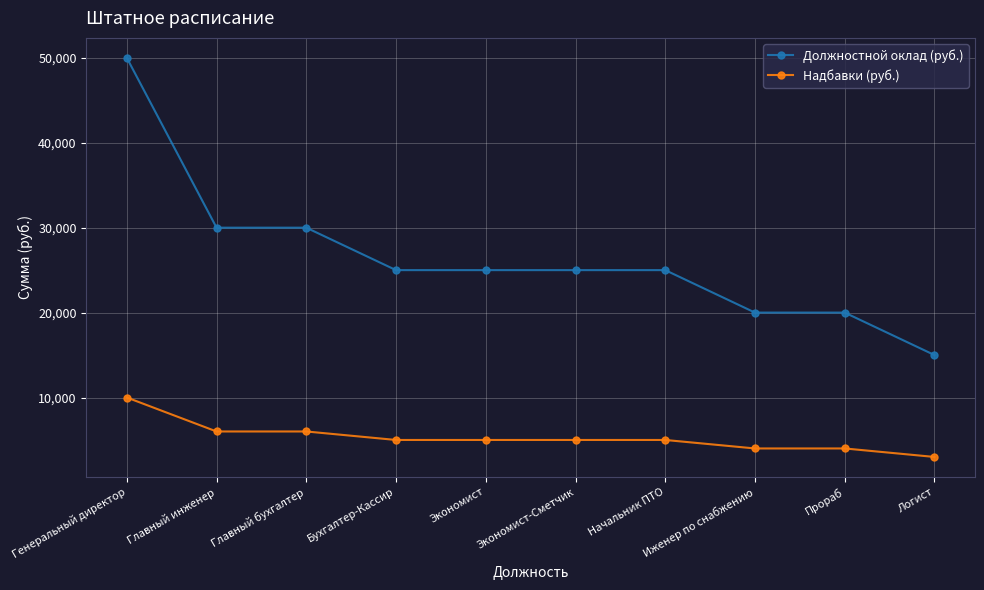

What is the total value across all series at Экономист?

30000